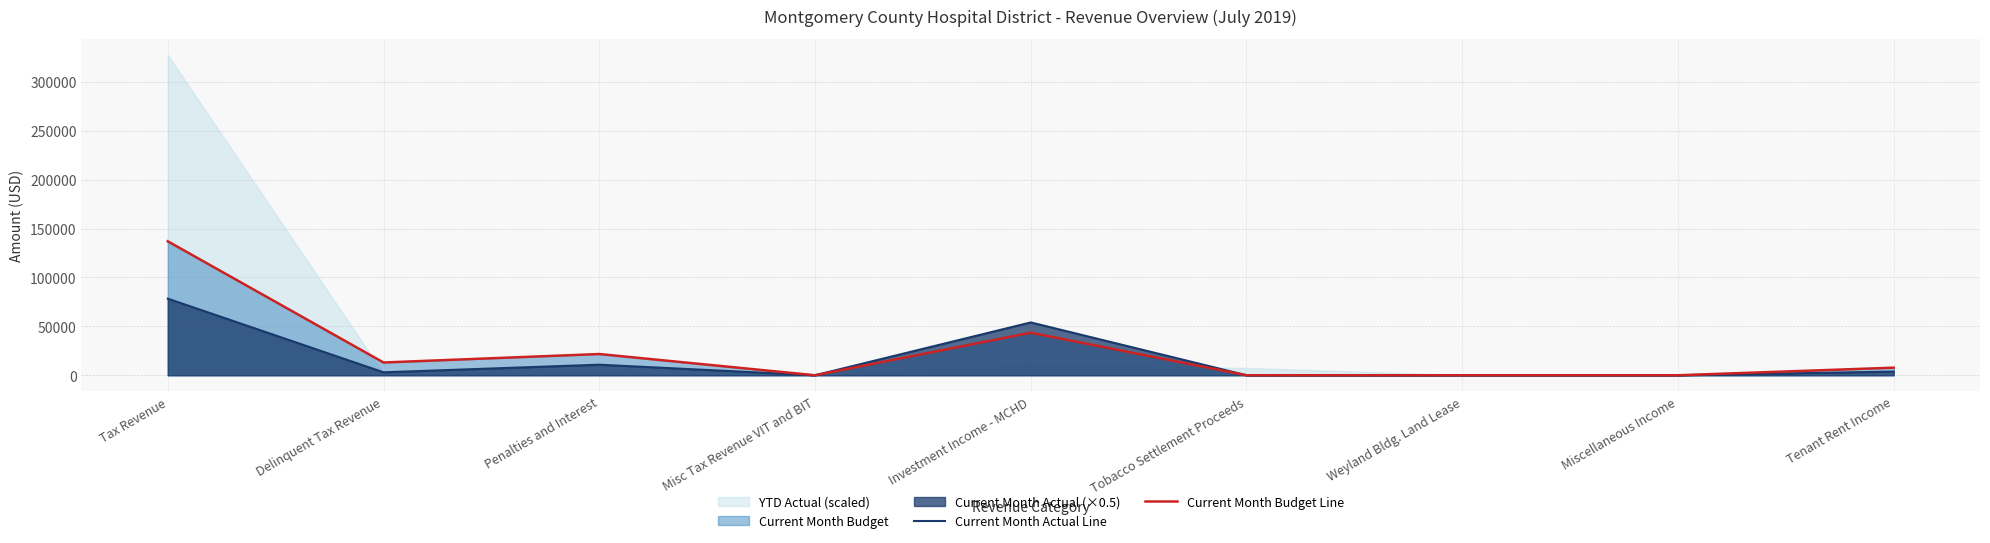

Reading left to right, transcribe all the data shown in this chart.

Current Month Actual Line: Tax Revenue=78331.8	Delinquent Tax Revenue=3029.3	Penalties and Interest=10806.3	Misc Tax Revenue VIT and BIT=0.0	Investment Income - MCHD=54018.7	Tobacco Settlement Proceeds=0.0	Weyland Bldg. Land Lease=0.0	Miscellaneous Income=0.0	Tenant Rent Income=3749.9
Current Month Budget Line: Tax Revenue=136986.0	Delinquent Tax Revenue=13053.0	Penalties and Interest=21710.0	Misc Tax Revenue VIT and BIT=0.0	Investment Income - MCHD=43500.0	Tobacco Settlement Proceeds=0.0	Weyland Bldg. Land Lease=0.0	Miscellaneous Income=0.0	Tenant Rent Income=7750.0